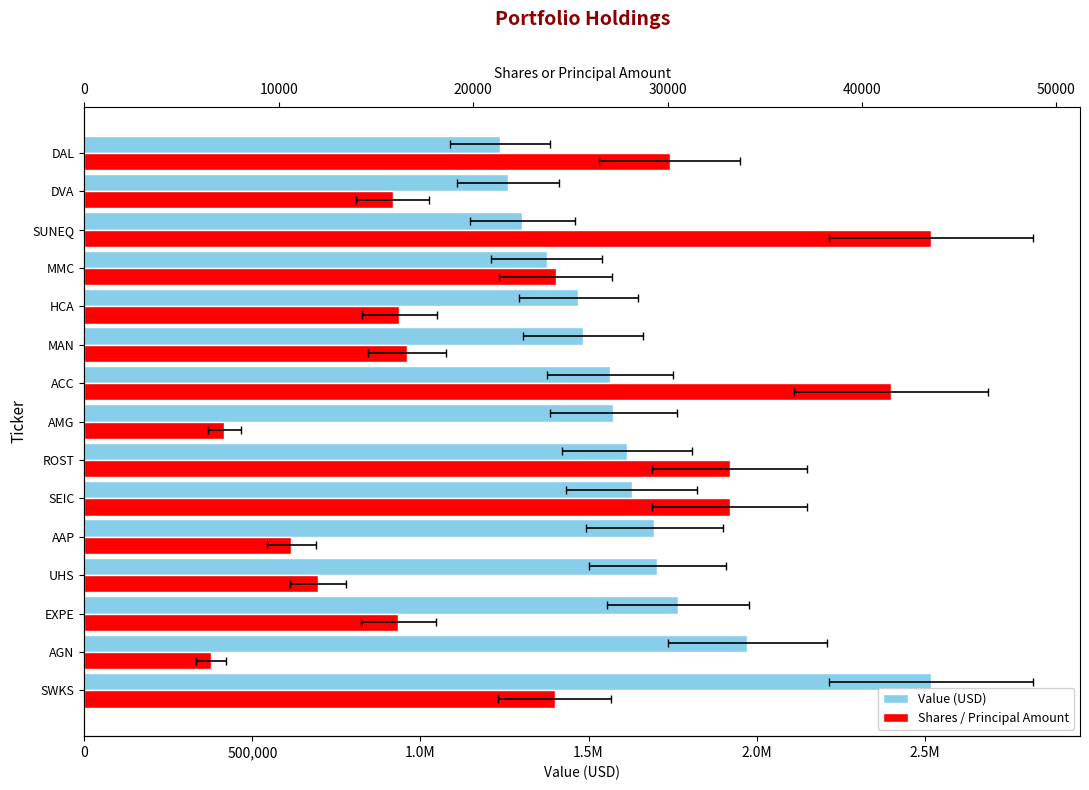

How many data points does each series have?

15